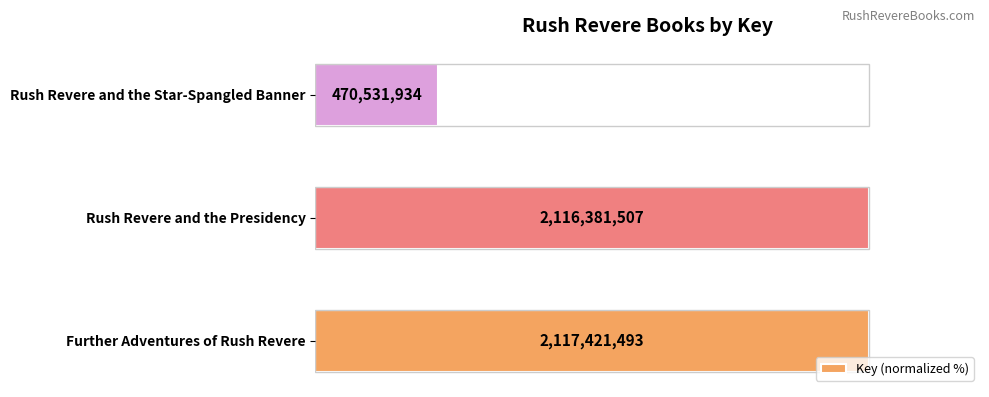

Reading left to right, list all the values displayed in this chart.

100.0	100.0	22.2